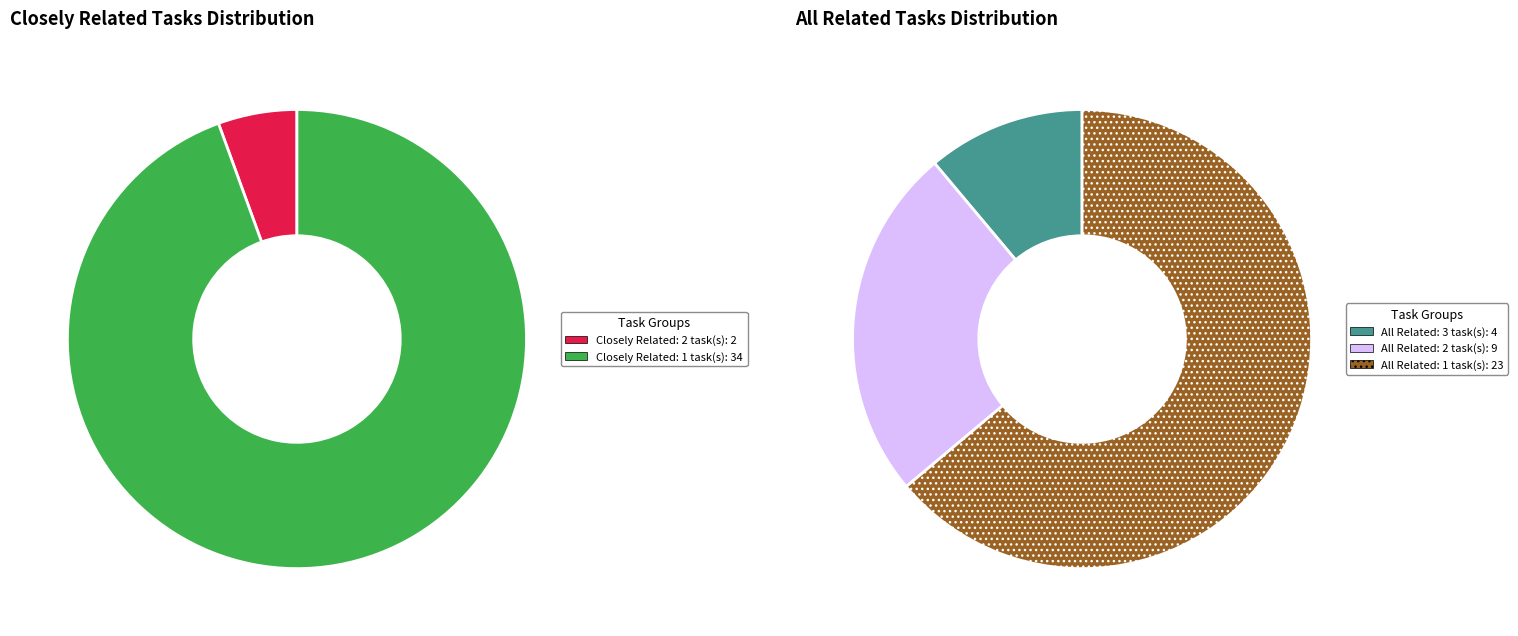

Is it true that Control and Valve Installers is 15% of the pie?

False